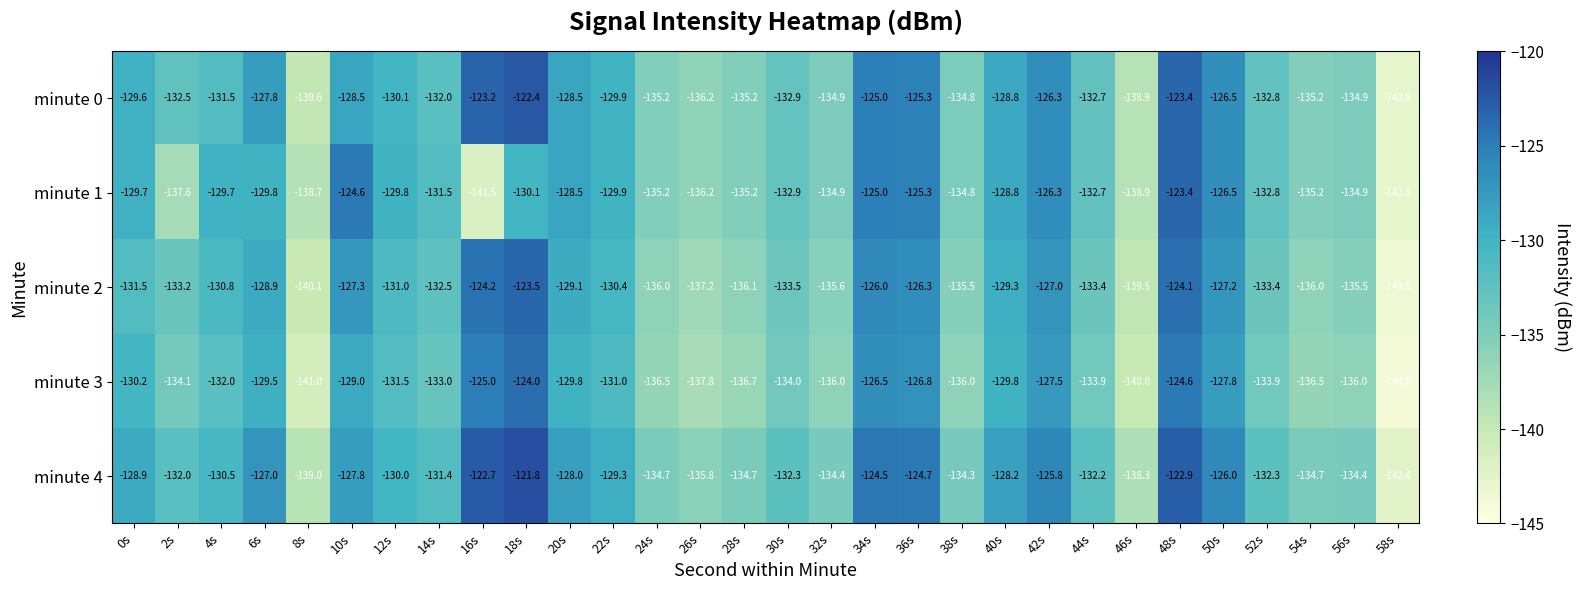

Count the number of data series in this chart.

5